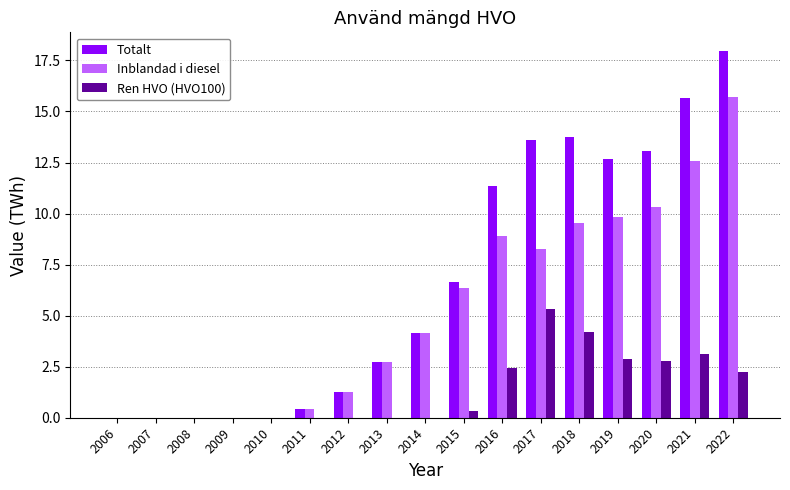

Reading right to left, what are all the values shown in this chart?

Totalt: 18.0	15.7	13.1	12.7	13.7	13.6	11.4	6.7	4.1	2.7	1.2	0.4	0.0	0.0	0.0	0.0	0.0
Inblandad i diesel: 15.7	12.6	10.3	9.8	9.5	8.3	8.9	6.3	4.1	2.7	1.2	0.4	0.0	0.0	0.0	0.0	0.0
Ren HVO (HVO100): 2.3	3.1	2.8	2.9	4.2	5.3	2.5	0.3	0.0	0.0	0.0	0.0	0.0	0.0	0.0	0.0	0.0